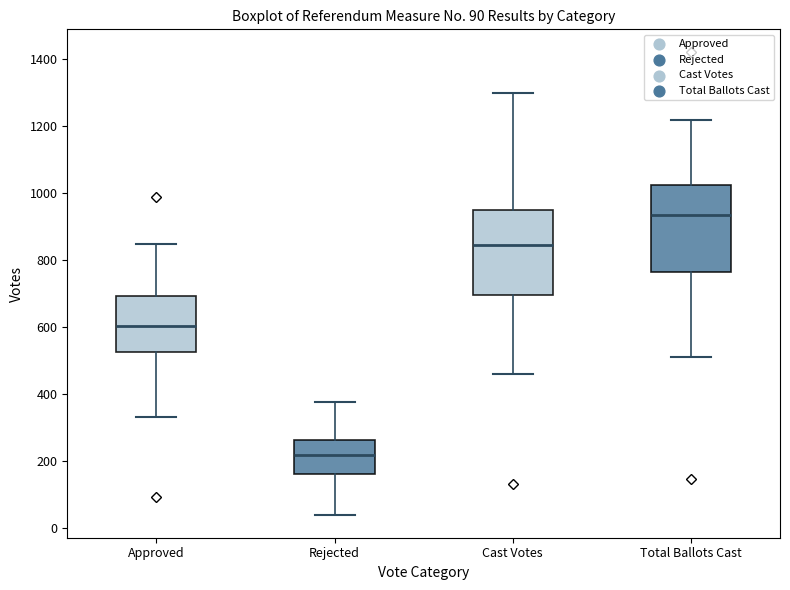

Reading left to right, read every box against the y-axis: the position of its median line, the range the box covers, and the ends of its whiskers. The values are not printed on the chart, so give them approximately, as read against the axis.

Approved: median 600, box 520 to 700, whiskers 340 to 840
Rejected: median 220, box 160 to 260, whiskers 40 to 380
Cast Votes: median 840, box 700 to 940, whiskers 460 to 1300
Total Ballots Cast: median 940, box 760 to 1020, whiskers 500 to 1220